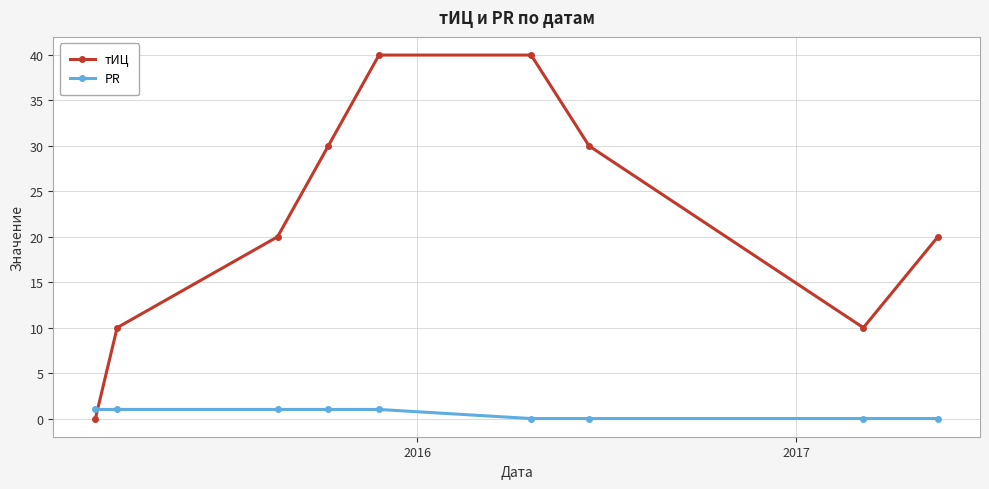

What is the difference between the second highest and second lowest values in the тИЦ series?

30